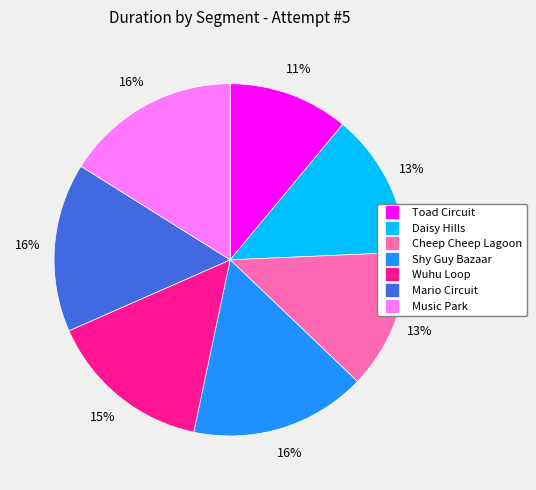

Combined, do Mario Circuit and Daisy Hills account for over 50%?

No